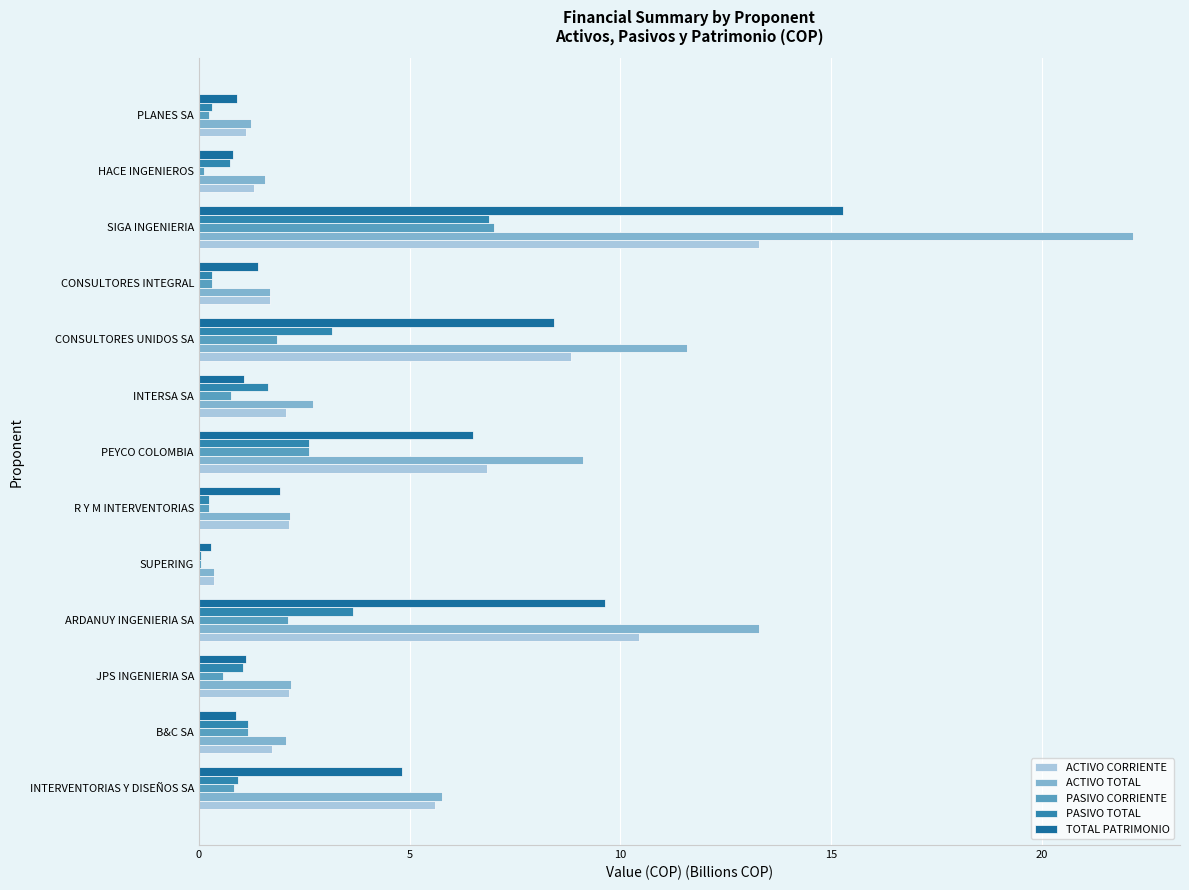

Count the number of categories in the chart.

13